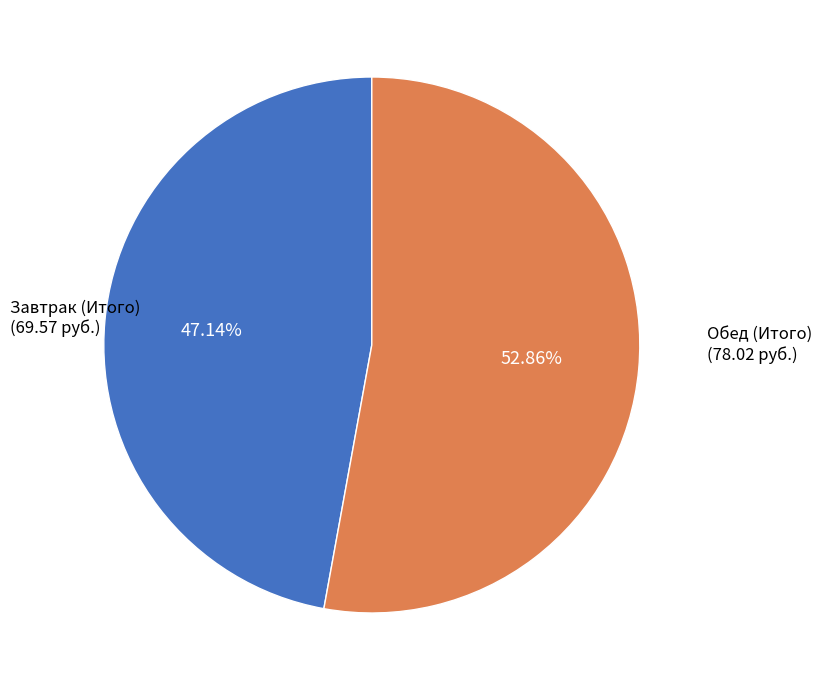

Is there any slice that represents more than half of the pie?

Yes